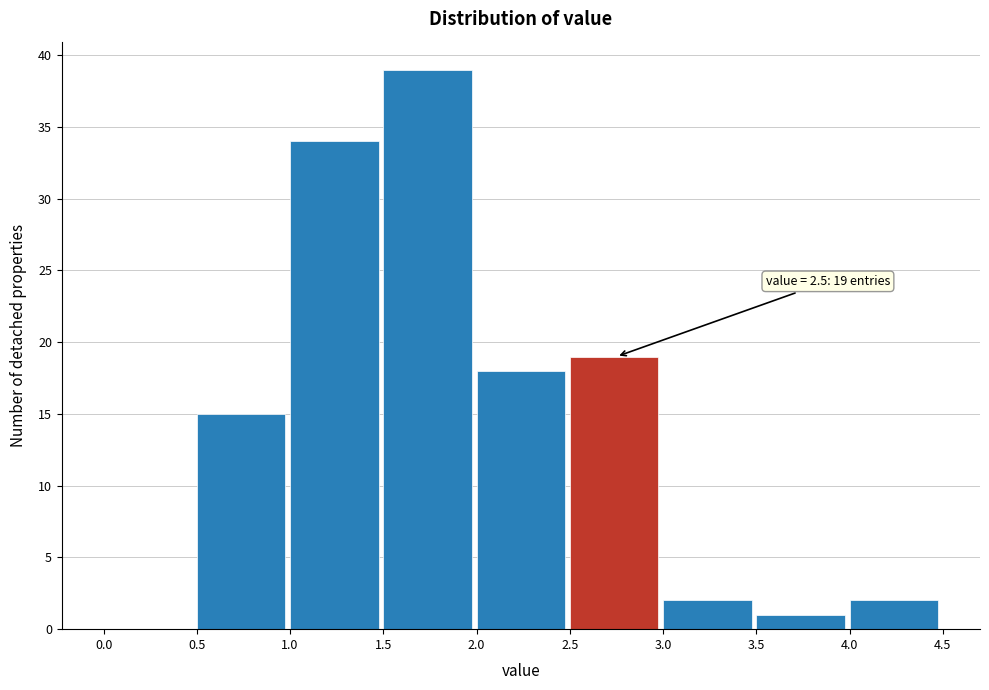

Which range on the x-axis has the tallest bar?

1.5 to 2.0